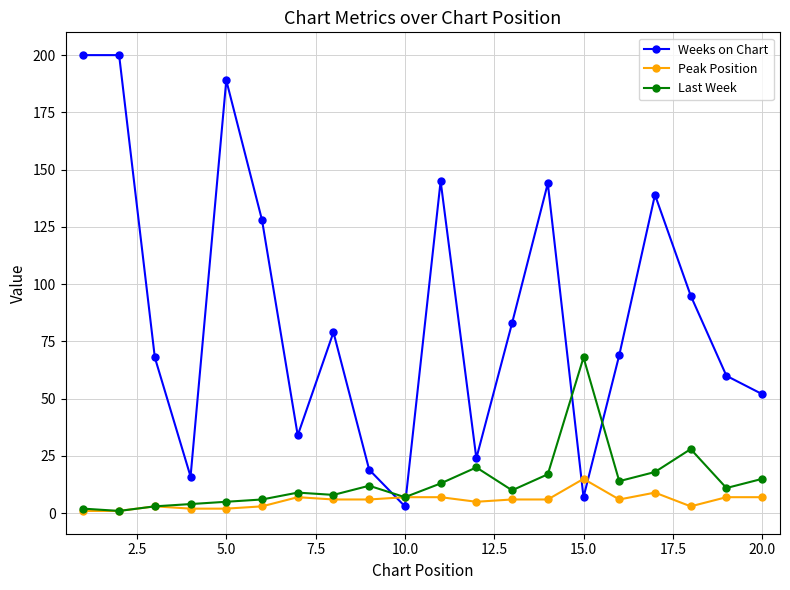

Which series has the largest total across all categories?

Weeks on Chart